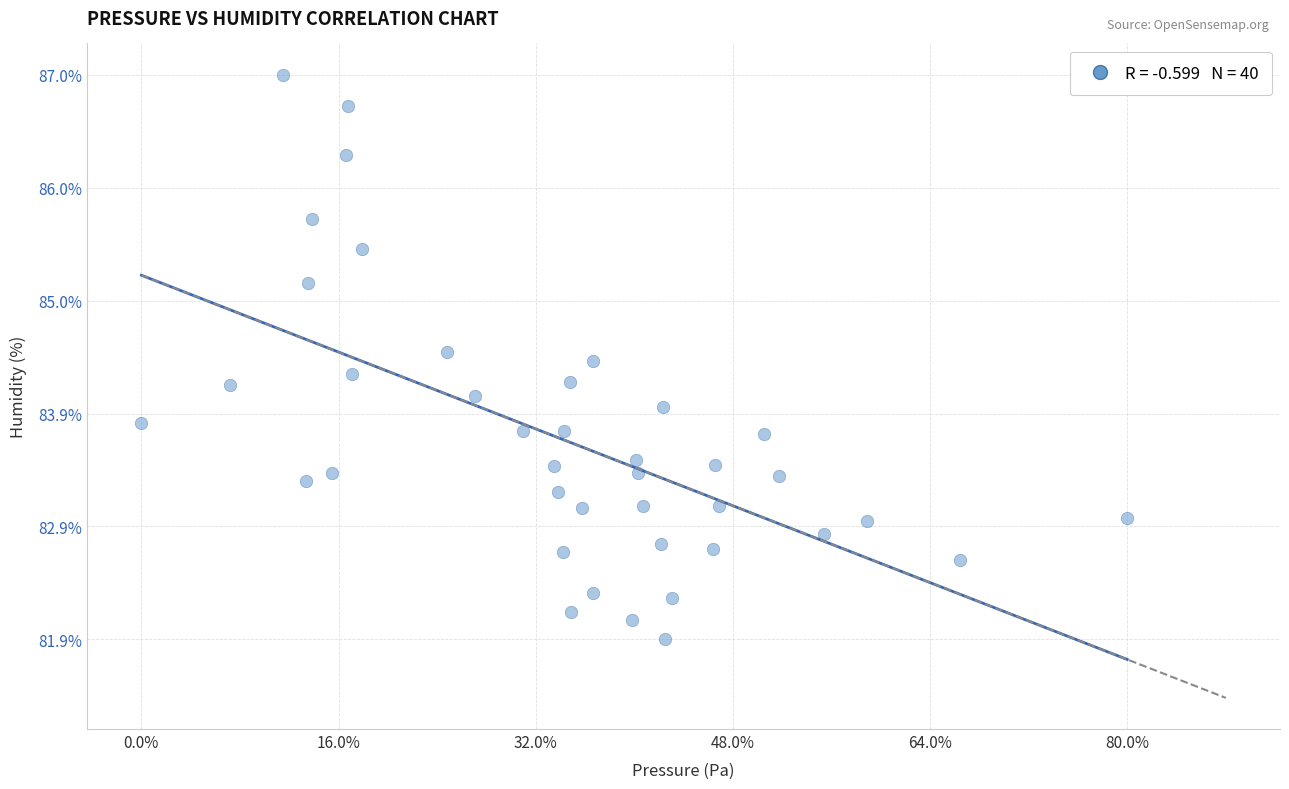

What is the range of X values (max minus min)?

51.4